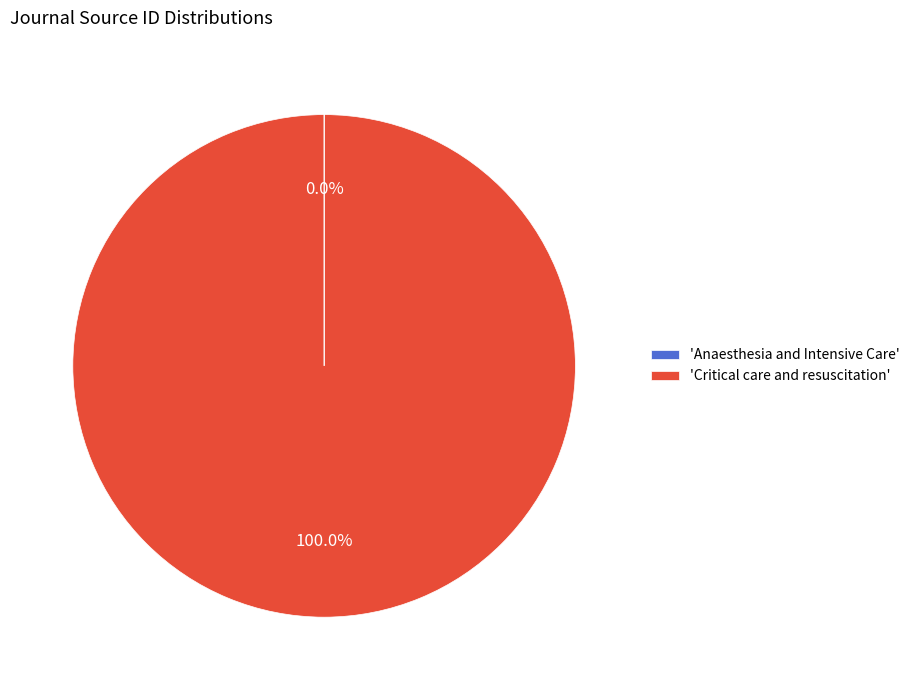

Which slice represents more than half of the pie?

'Critical care and resuscitation'